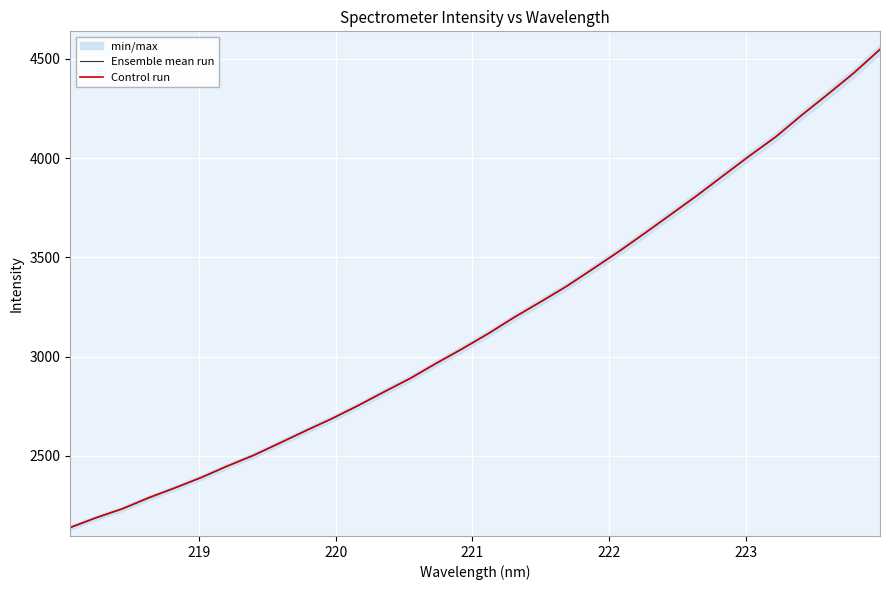

What is the sum of all Ensemble mean run values?

101499.8